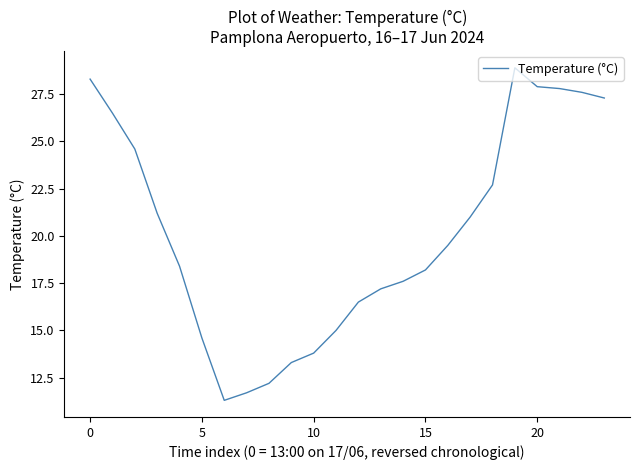

What is the difference between the maximum and minimum values?

17.6